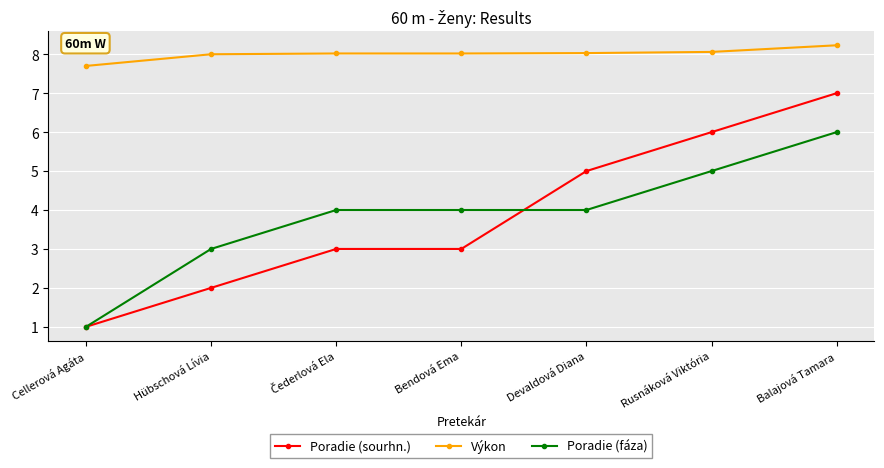

How many Poradie (fáza) values are between 3 and 5?

5